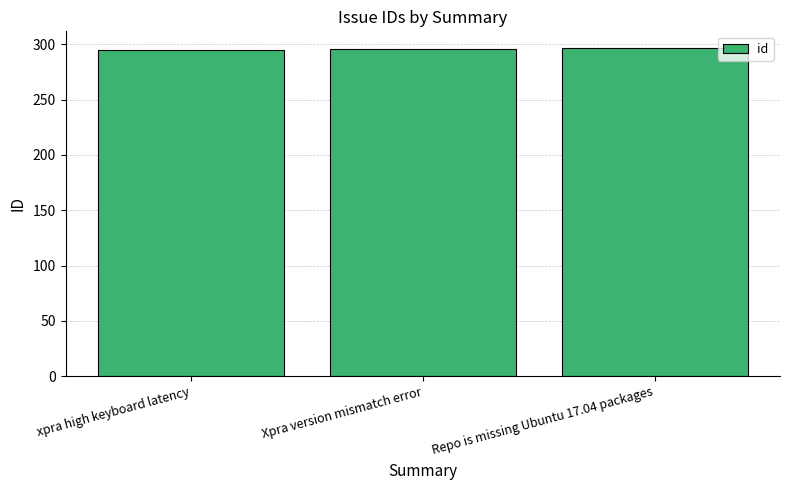

What is the greatest value displayed?

297